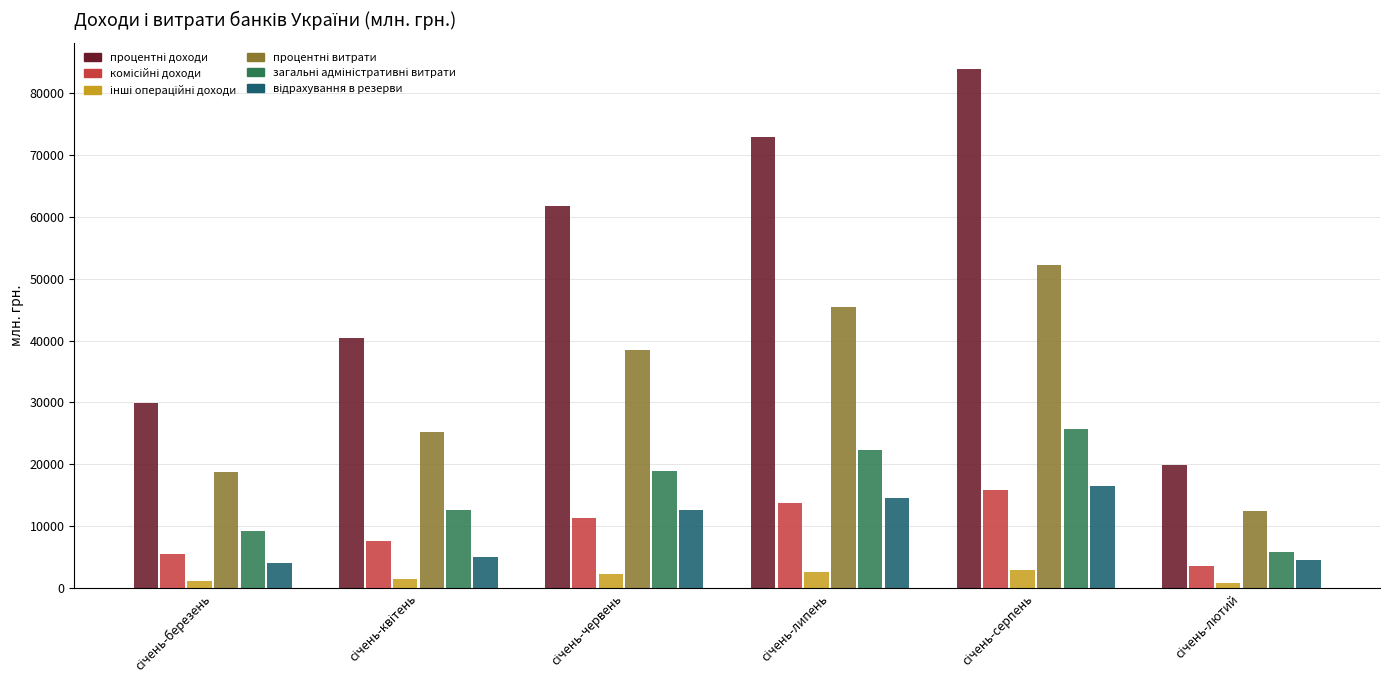

What is the greatest value displayed?

83963